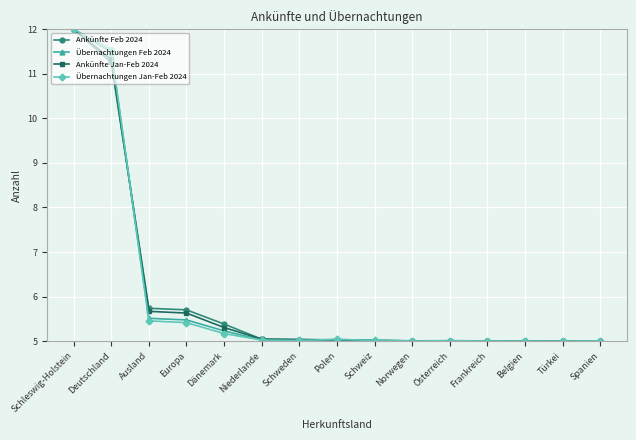

Does the chart have visible grid lines?

Yes